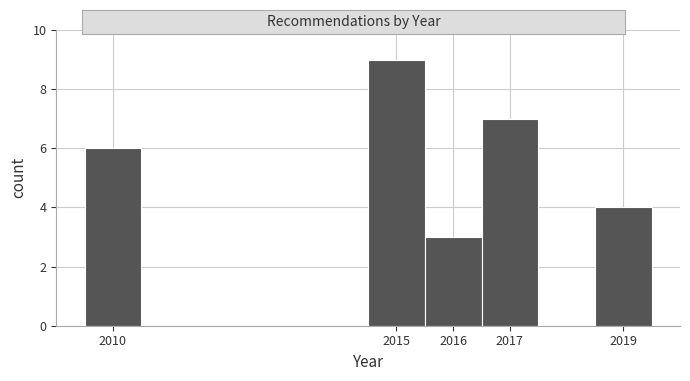

Which range on the x-axis has the tallest bar?

2014.5 to 2015.5